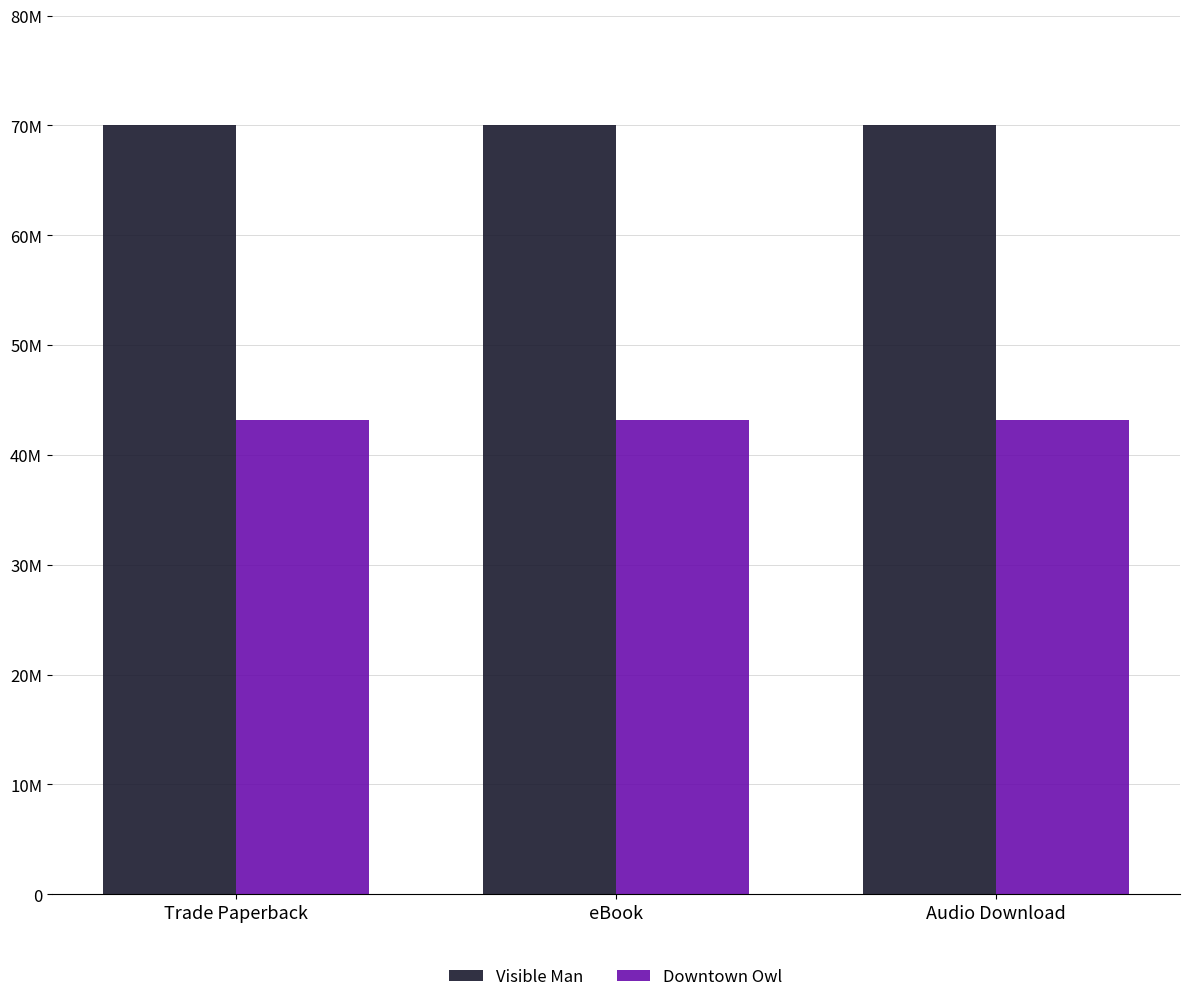

Does the chart contain stacked bars?

No